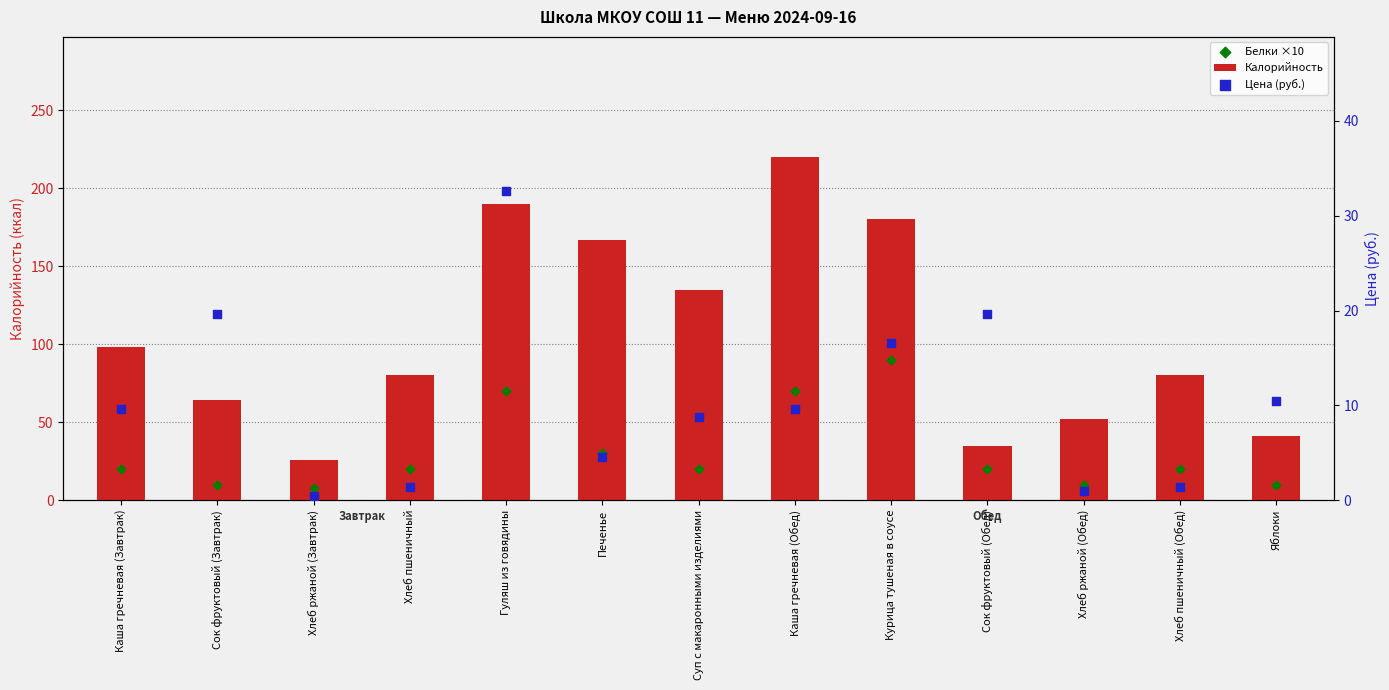

Is the value of Цена (руб.) at Хлеб ржаной (Обед) greater than the value of Калорийность at Яблоки?

No